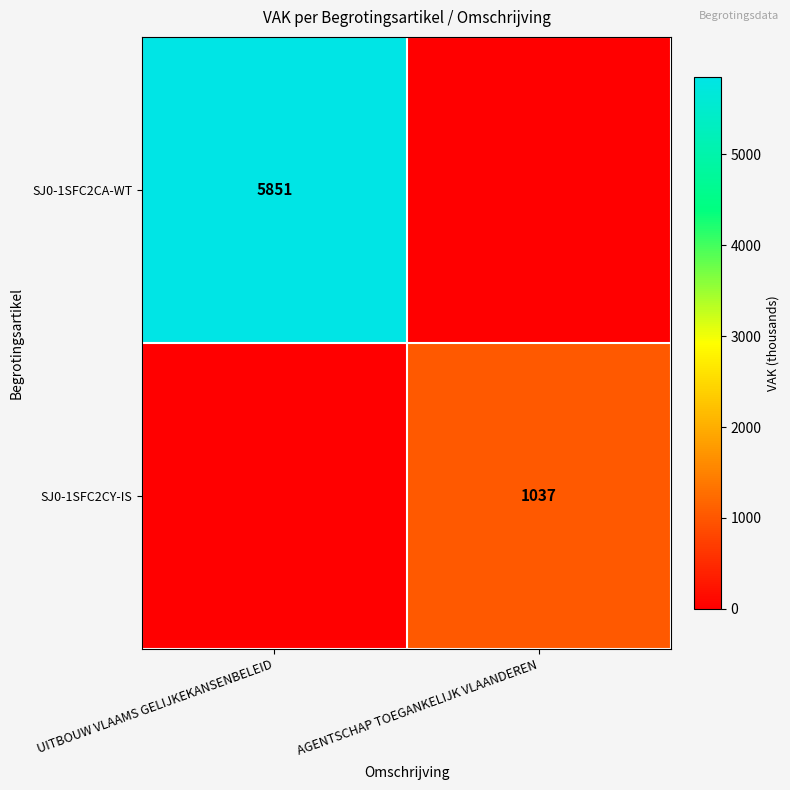

Is it true that SJ0-1SFC2CA-WT equals 5851 at UITBOUW VLAAMS GELIJKEKANSENBELEID?

True